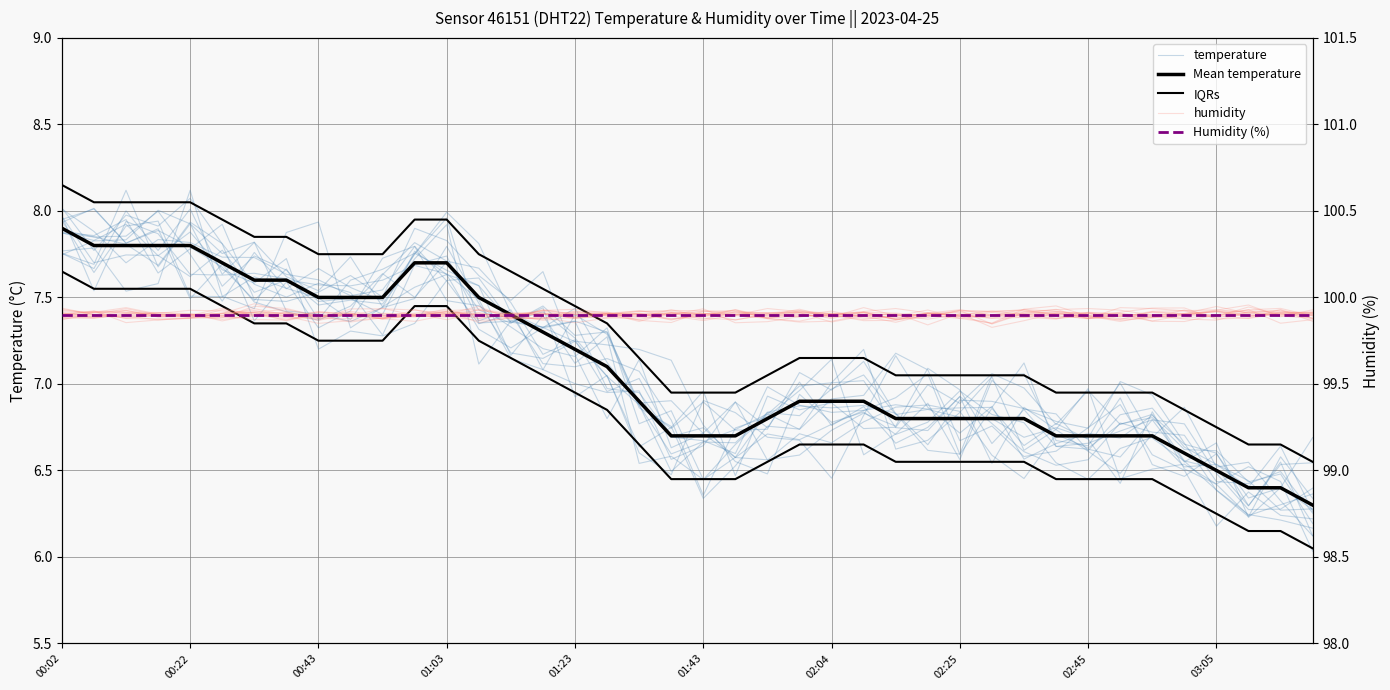

List the series in order of their peak value, highest first.

humidity, Humidity (%), IQRs, temperature, Mean temperature